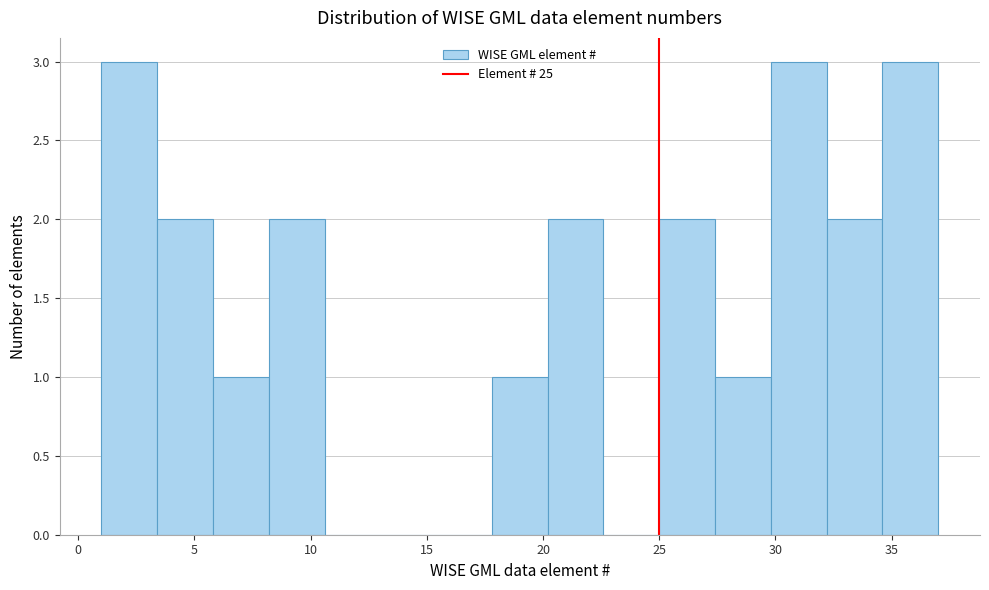

Reading left to right, transcribe this chart: for each bar, give the range it covers on the x-axis and its height. Neither the bar edges nor the heights are printed on the chart, so give them approximately, as read against the axes.

1.0 to 3.4: 3
3.4 to 5.8: 2
5.8 to 8.2: 1
8.2 to 10.6: 2
10.6 to 13.0: 0
13.0 to 15.4: 0
15.4 to 17.8: 0
17.8 to 20.2: 1
20.2 to 22.6: 2
22.6 to 25.0: 0
25.0 to 27.4: 2
27.4 to 29.8: 1
29.8 to 32.2: 3
32.2 to 34.6: 2
34.6 to 37.0: 3